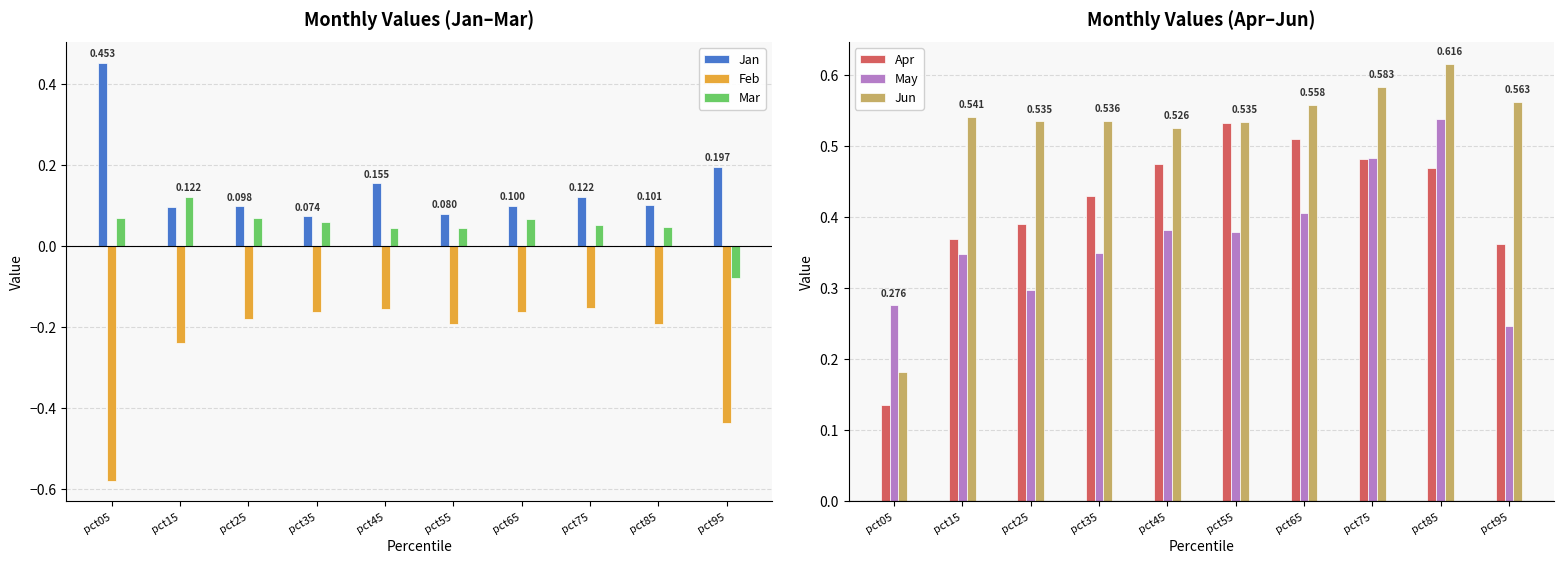

What are all the series names shown in the legend?

Jan, Feb, Mar, Apr, May, Jun